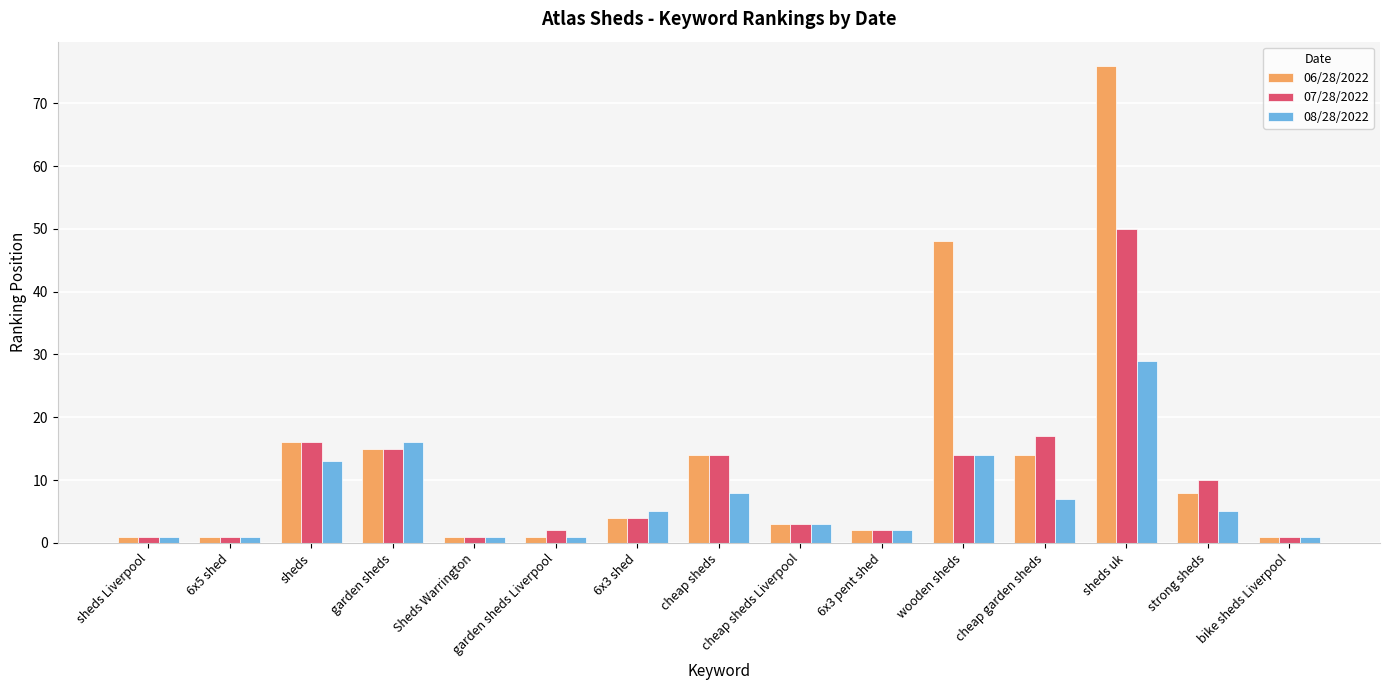

At which label does 06/28/2022 first exceed 4?

sheds